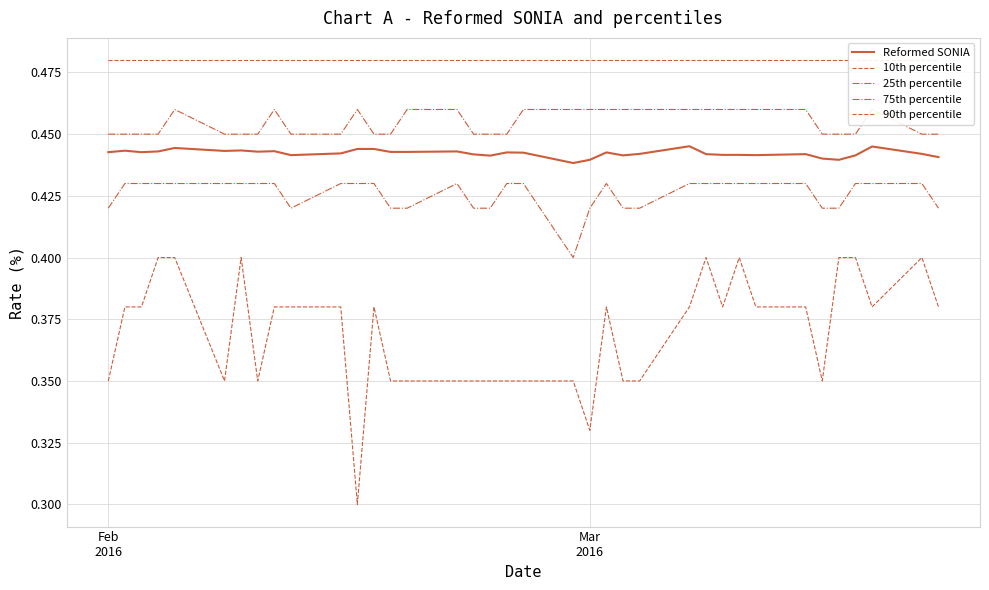

In 75th percentile, how many points are higher than both neighbors (excluding endpoints)?

4